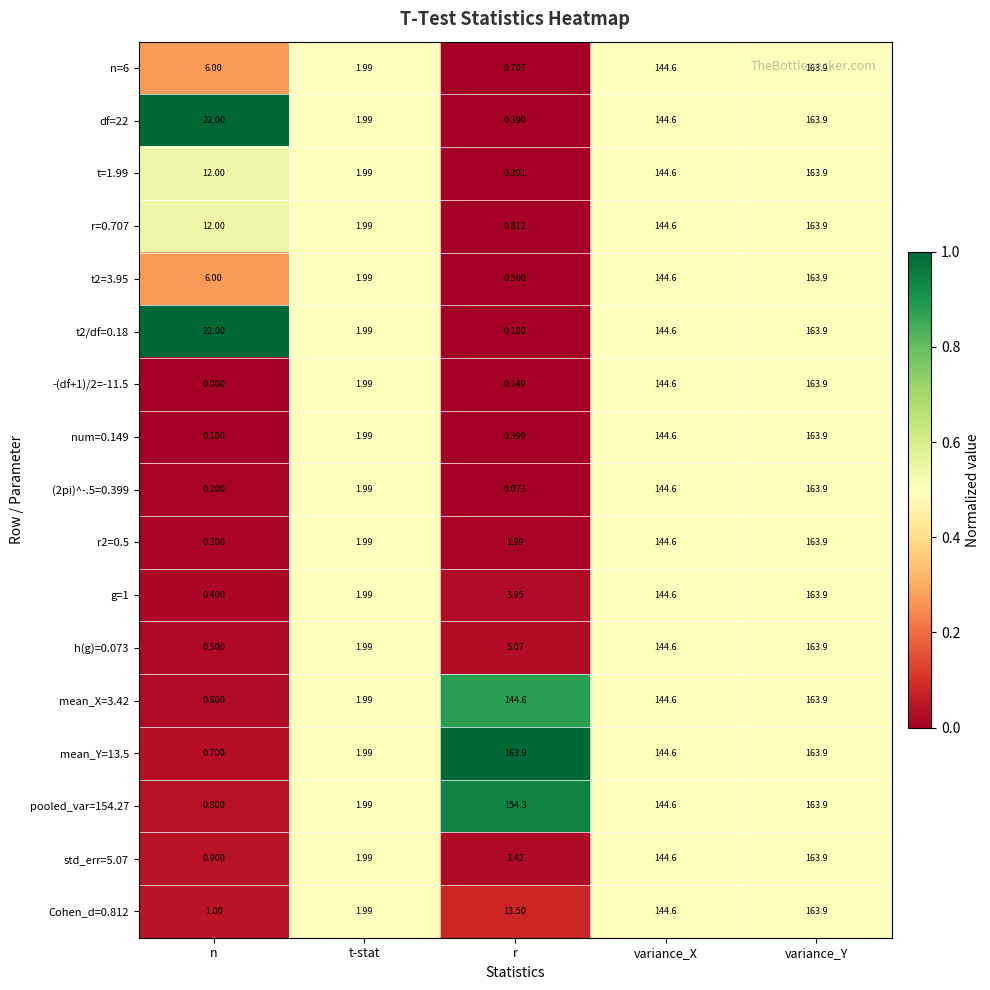

List the labels in order of (2pi)^-.5=0.399 value, smallest first.

r, n, t-stat, variance_X, variance_Y